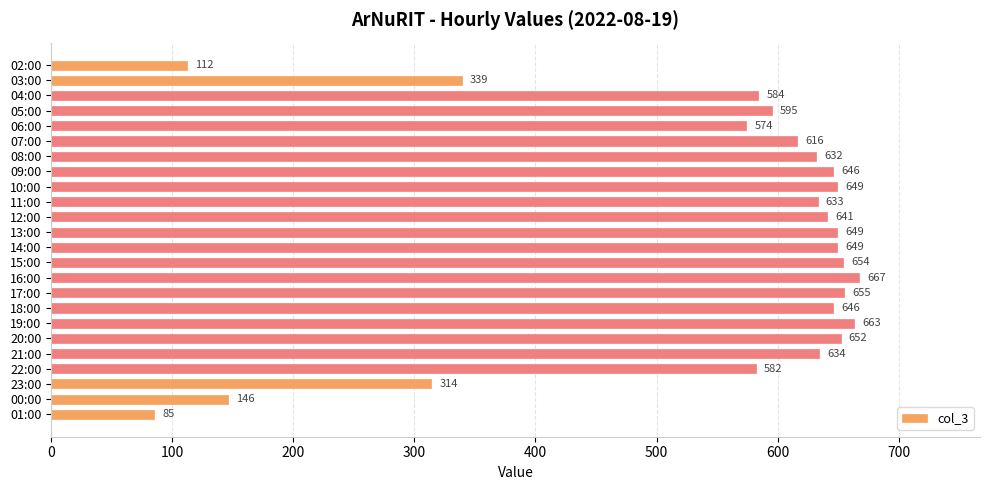

How many data points are less than 634?

12